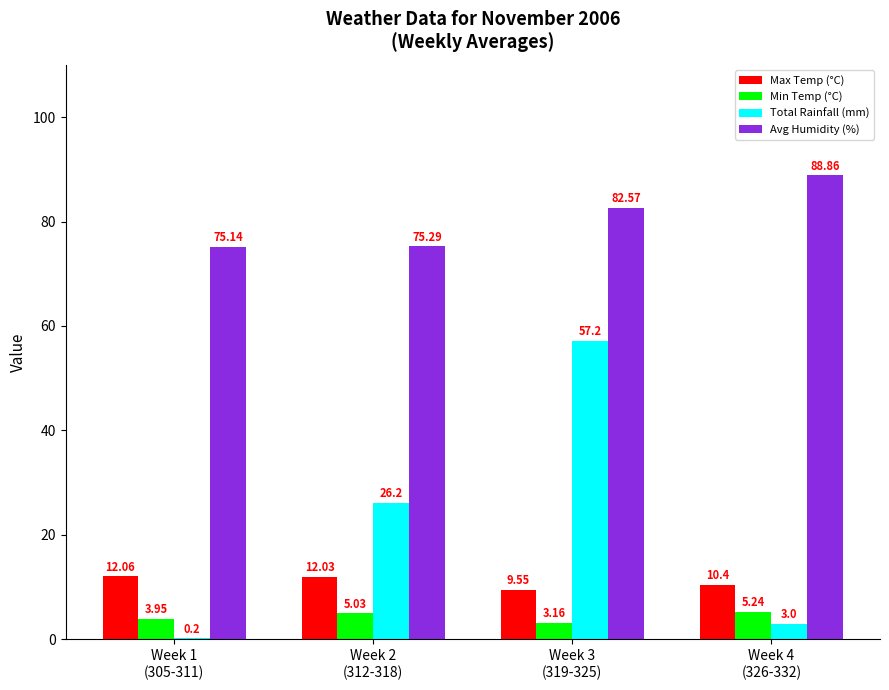

Which series has the largest total across all categories?

Avg Humidity (%)